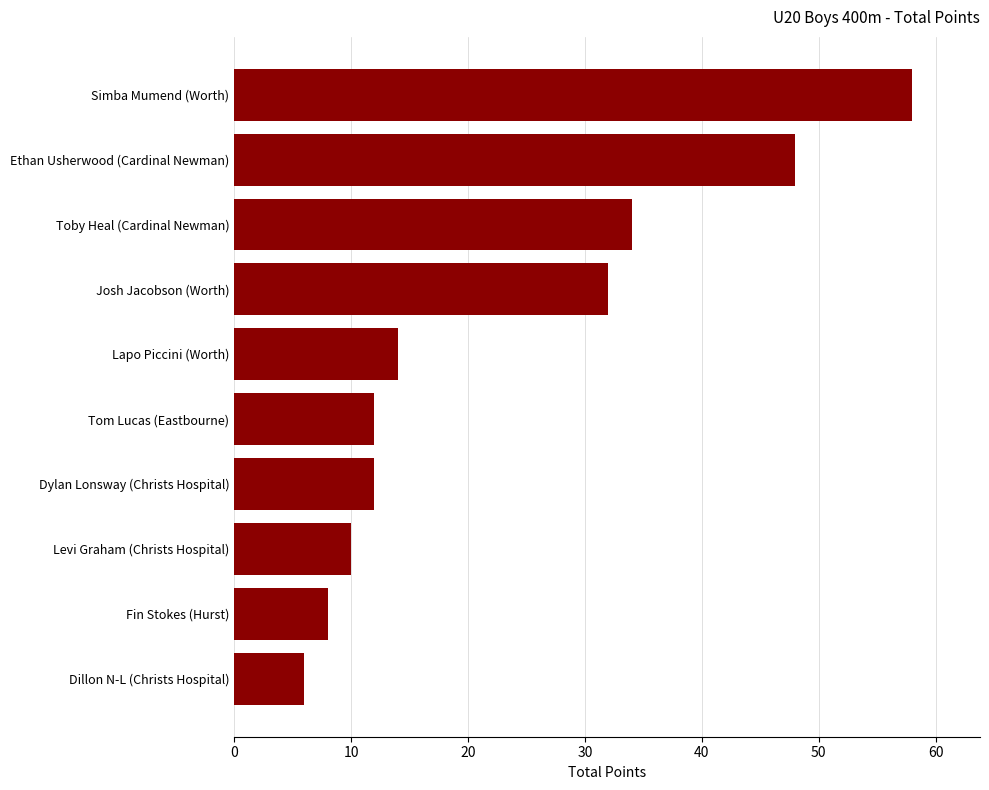

What value does the data have at Dillon N-L (Christs Hospital), to the nearest 5?

5